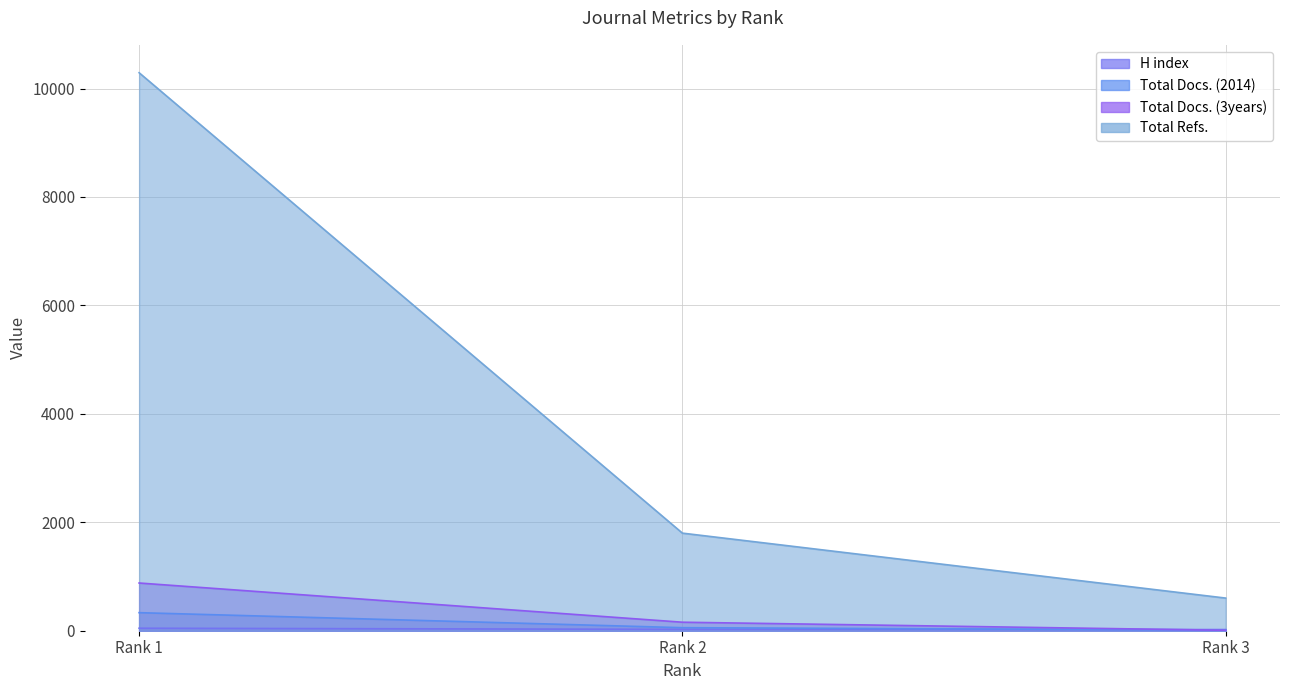

Which series has the largest range (max minus min)?

Total Refs.